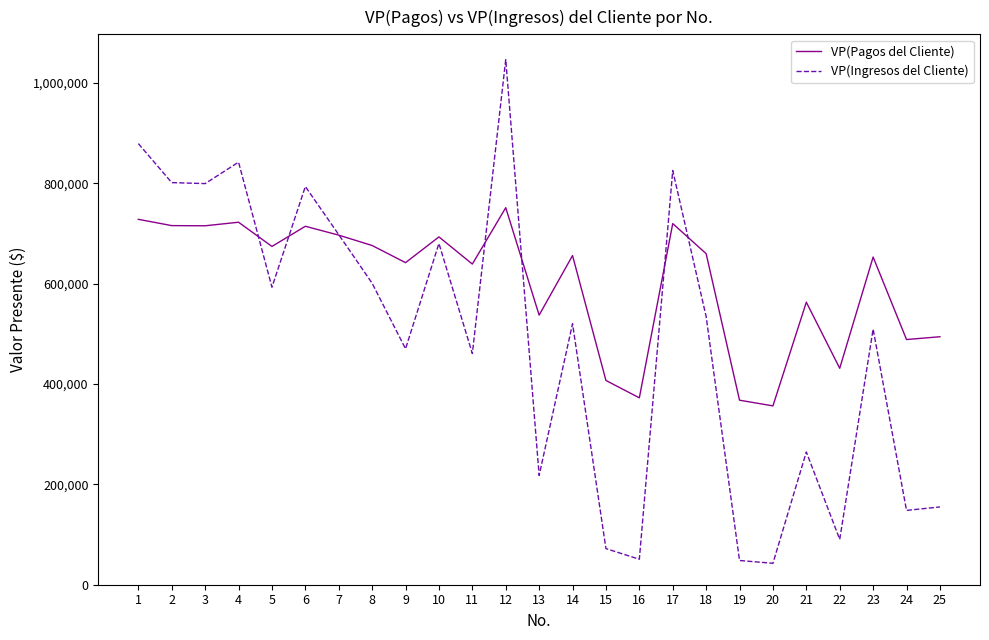

True or false: VP(Ingresos del Cliente) and VP(Pagos del Cliente) intersect in this chart.

True